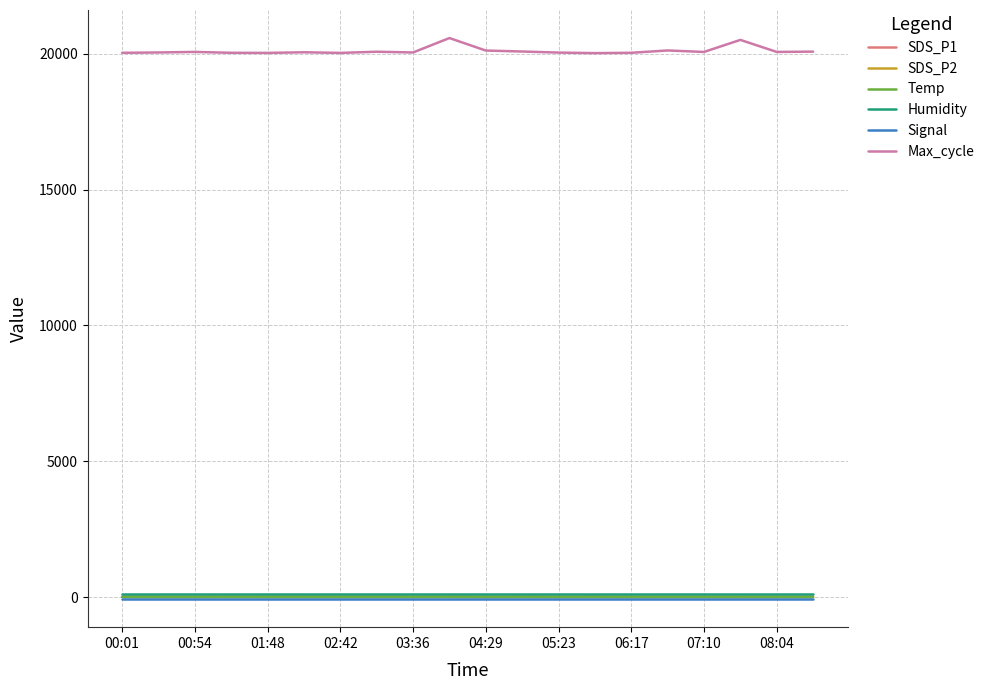

What is the lowest value of the Max_cycle series?

20031.0